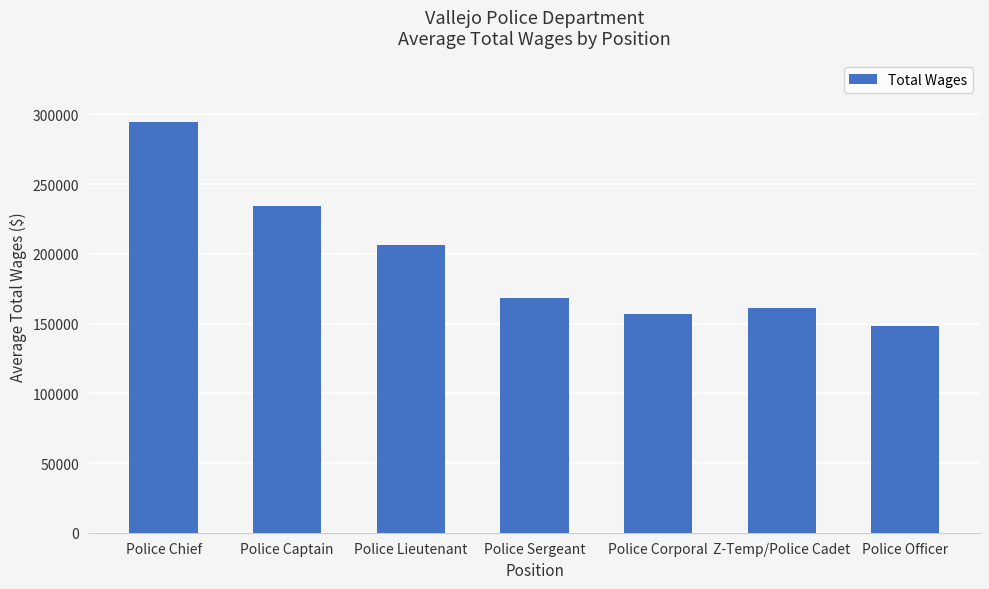

List the labels in order of value, largest first.

Police Chief, Police Captain, Police Lieutenant, Police Sergeant, Z-Temp/Police Cadet, Police Corporal, Police Officer